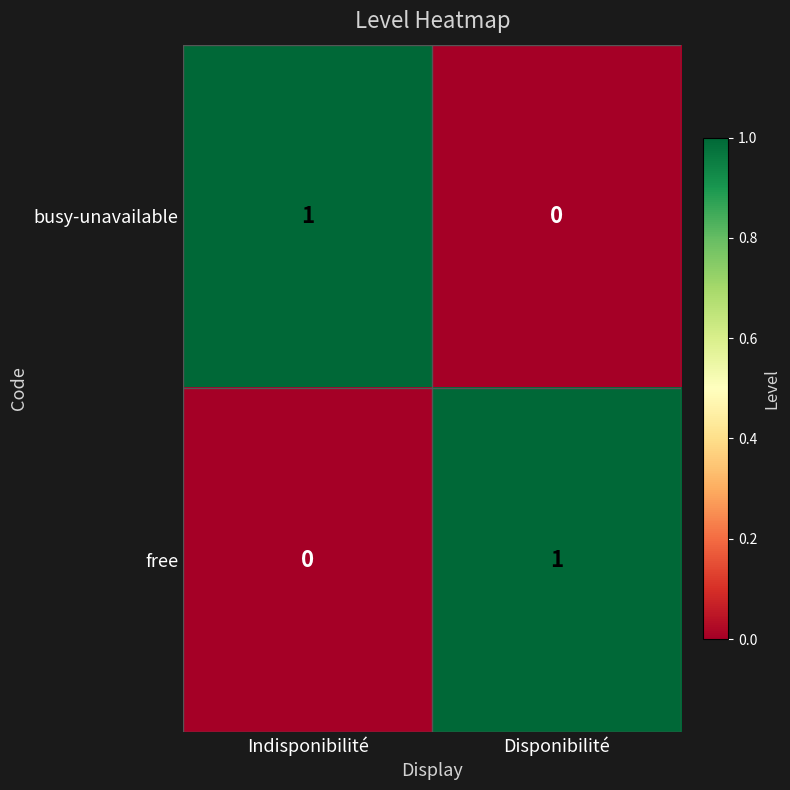

Reading left to right, transcribe all the data shown in this chart.

busy-unavailable: Indisponibilité=1	Disponibilité=0
free: Indisponibilité=0	Disponibilité=1